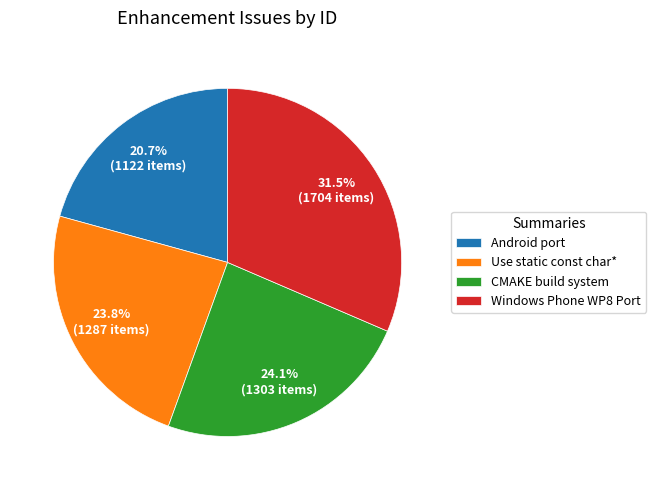

Which slice is the smallest?

Android port